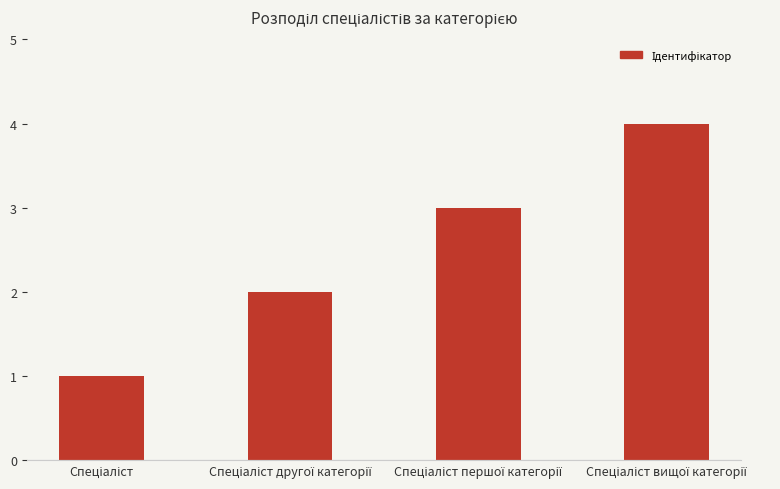

What is the sum of all values?

10